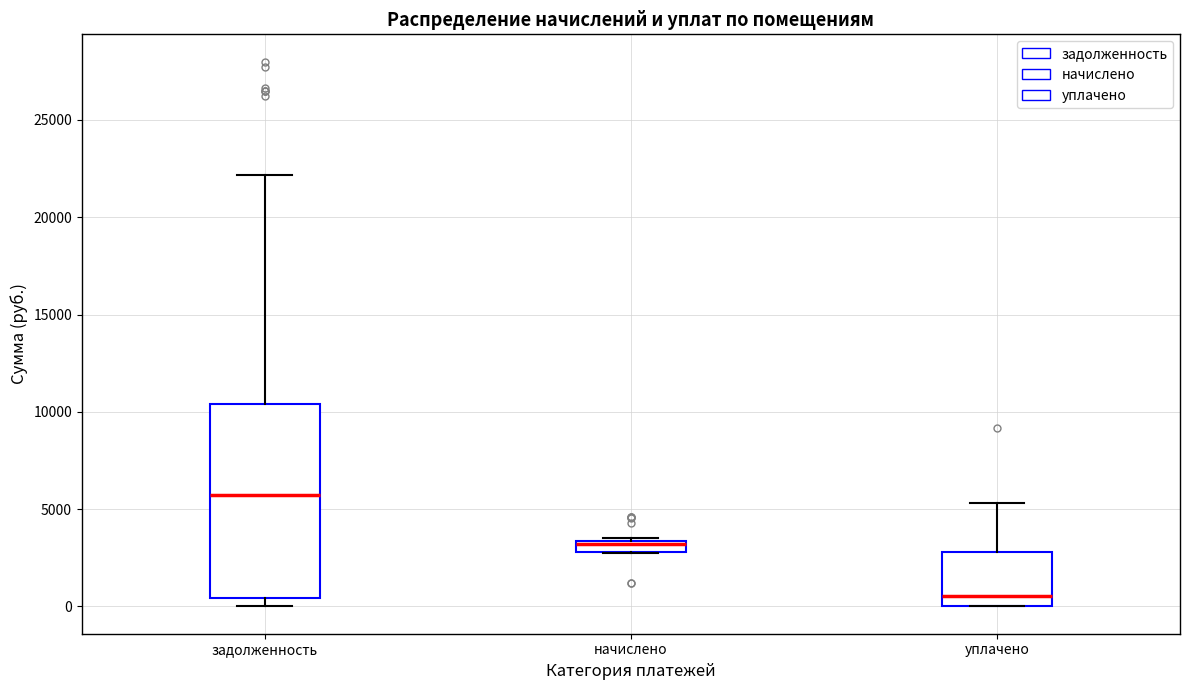

Which box's median line is the lowest?

уплачено